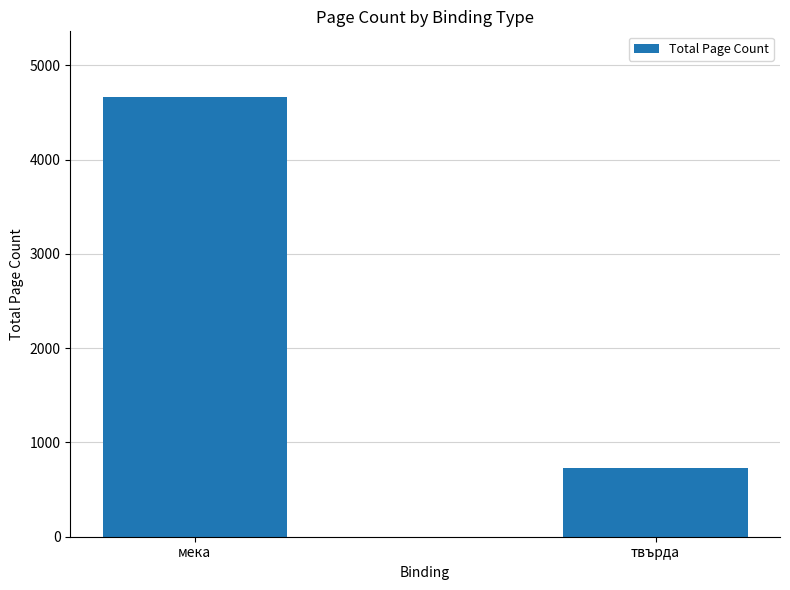

What is the difference between the values at мека and твърда?

3934